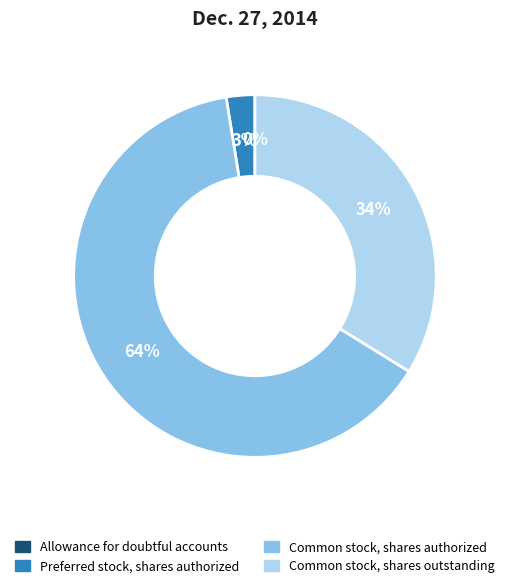

Which has a higher value, Common stock, shares authorized or Preferred stock, shares authorized?

Common stock, shares authorized